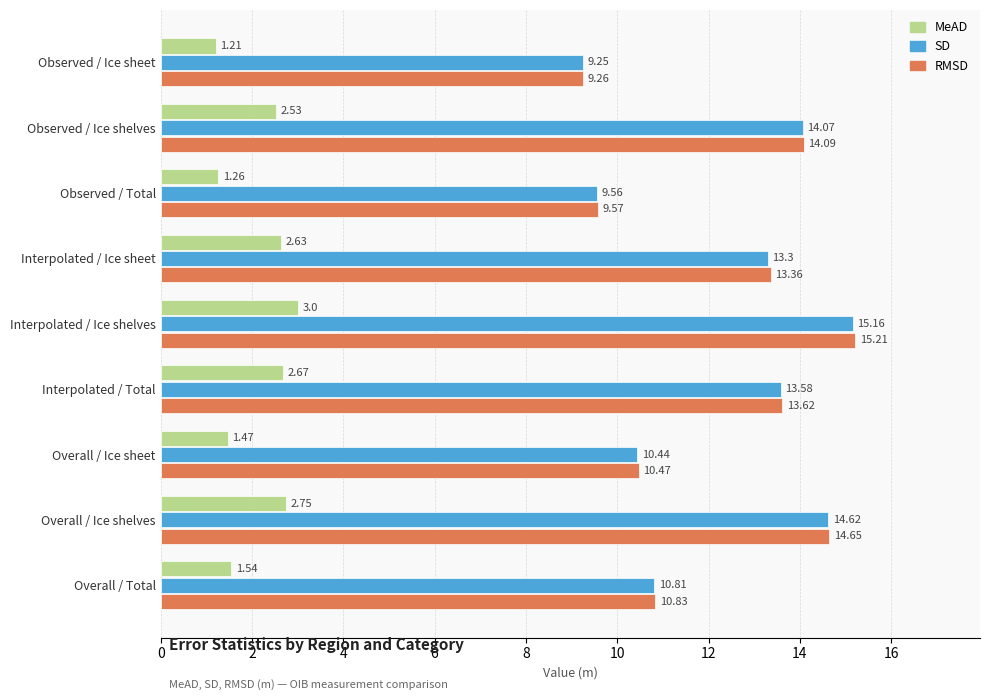

List the labels in order of RMSD value, smallest first.

Observed / Ice sheet, Observed / Total, Overall / Ice sheet, Overall / Total, Interpolated / Ice sheet, Interpolated / Total, Observed / Ice shelves, Overall / Ice shelves, Interpolated / Ice shelves